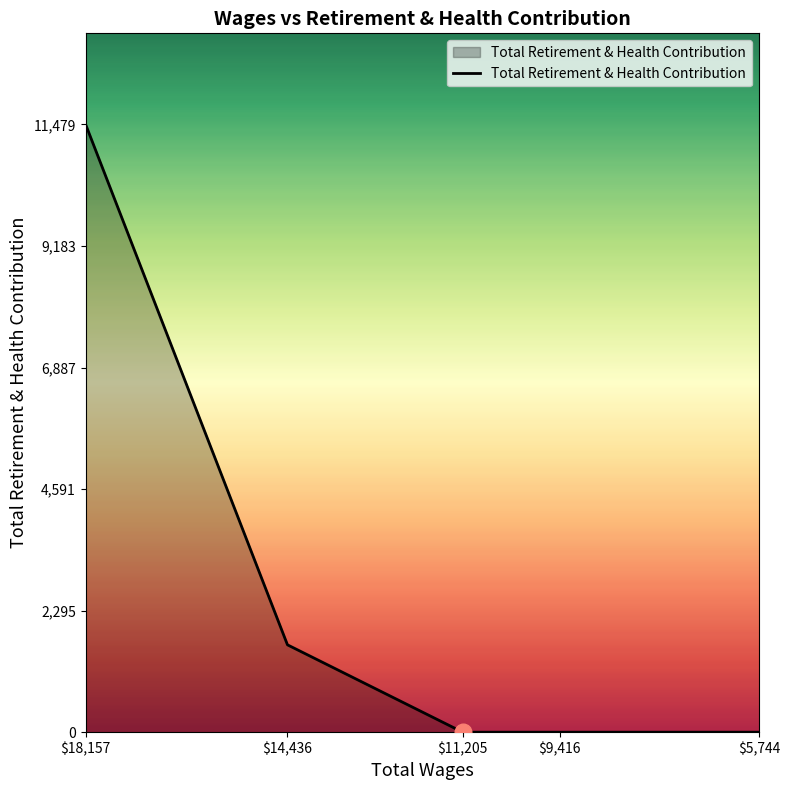

How many distinct data groups are displayed?

1